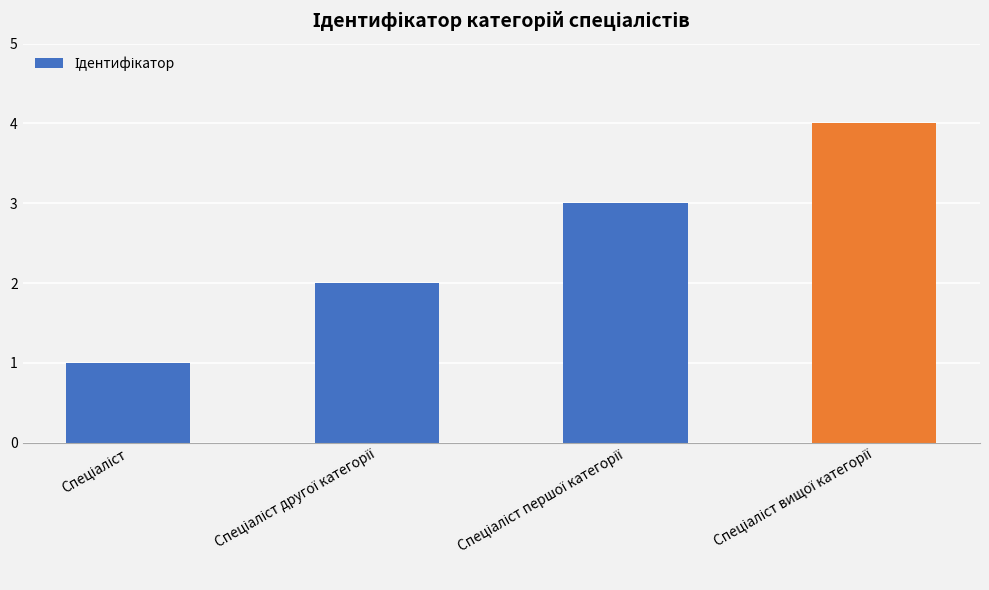

Reading right to left, what are all the values shown in this chart?

4	3	2	1